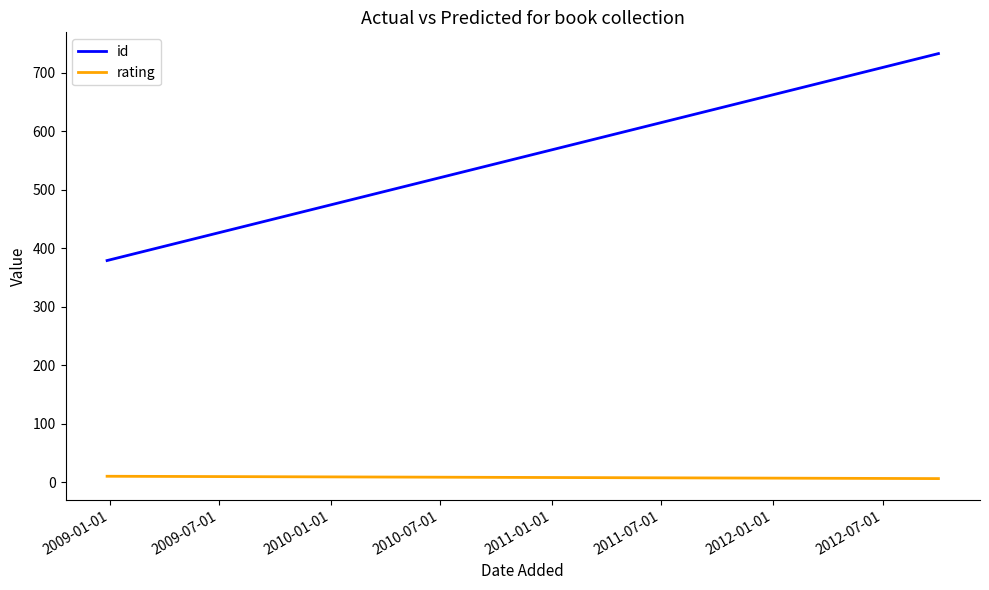

What are all the series names shown in the legend?

id, rating